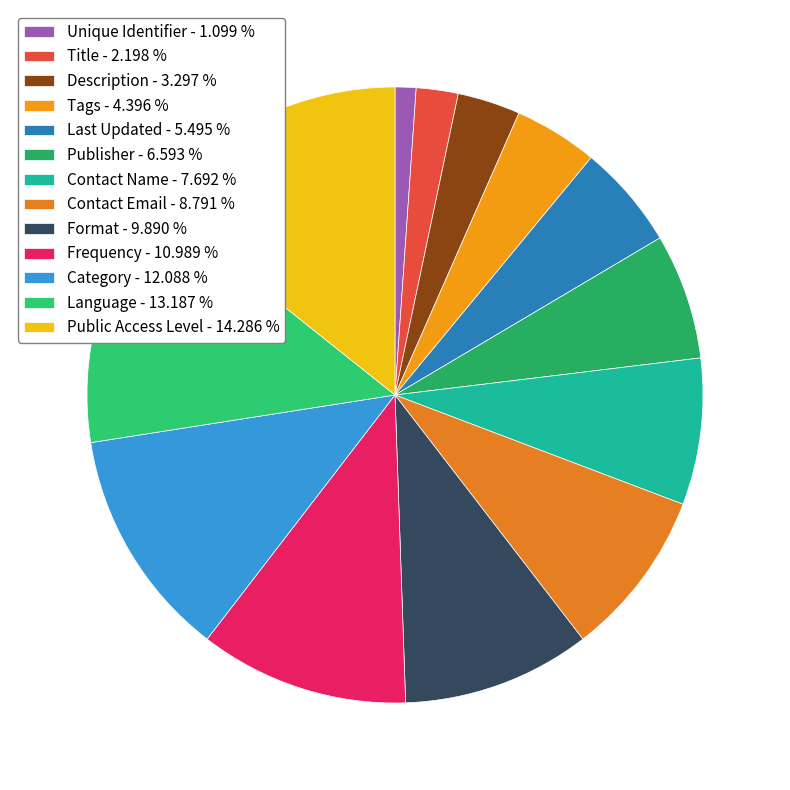

To the nearest percent, what percentage of the pie is Unique Identifier?

1%